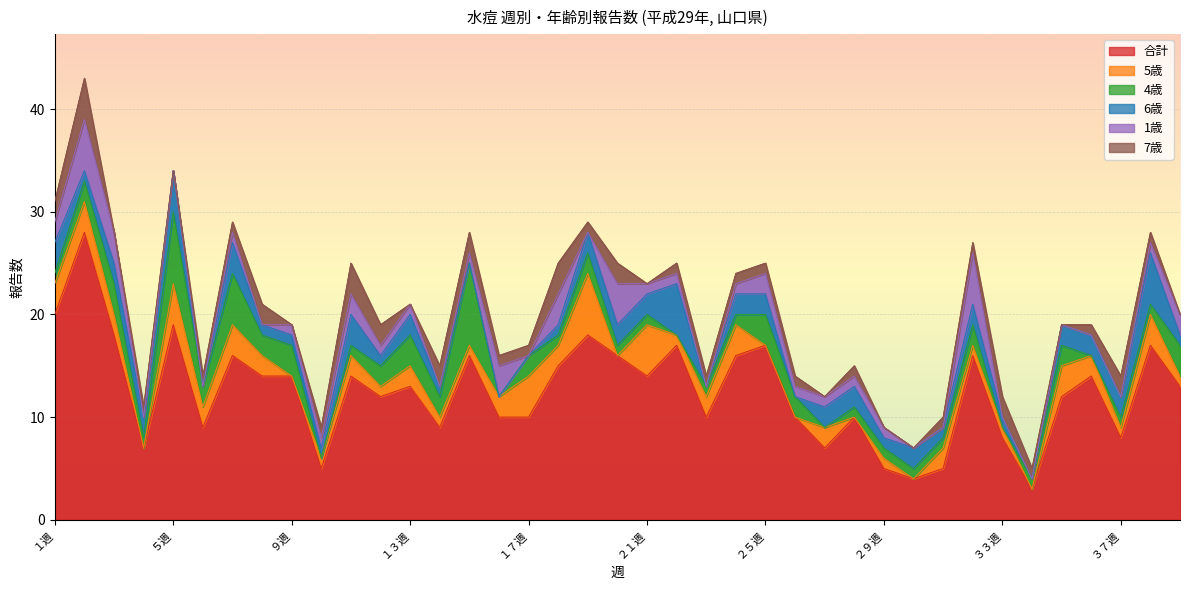

True or false: 7歳 has a value of 1 at ２３週.

True